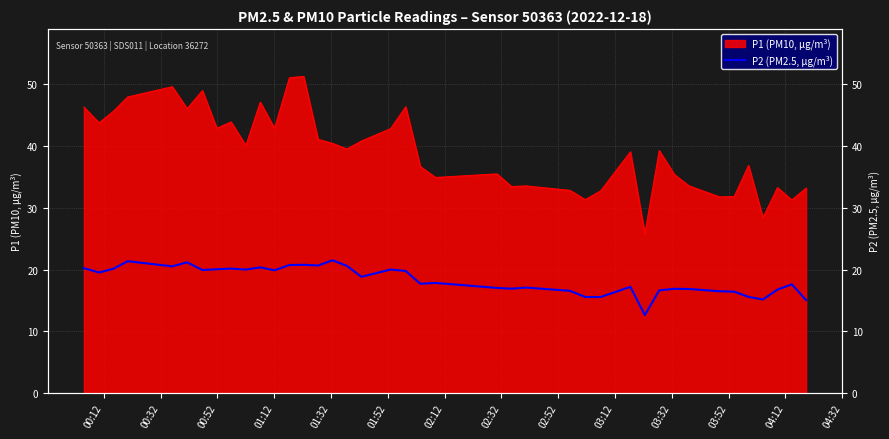

True or false: the data shows 6.5 at 36.

False